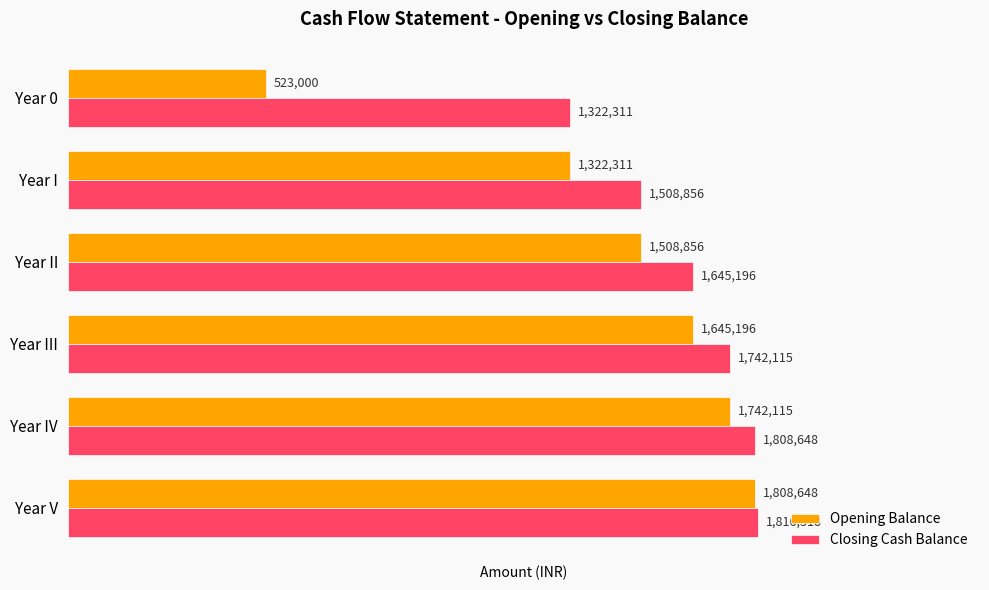

Which series has the widest spread of values?

Opening Balance